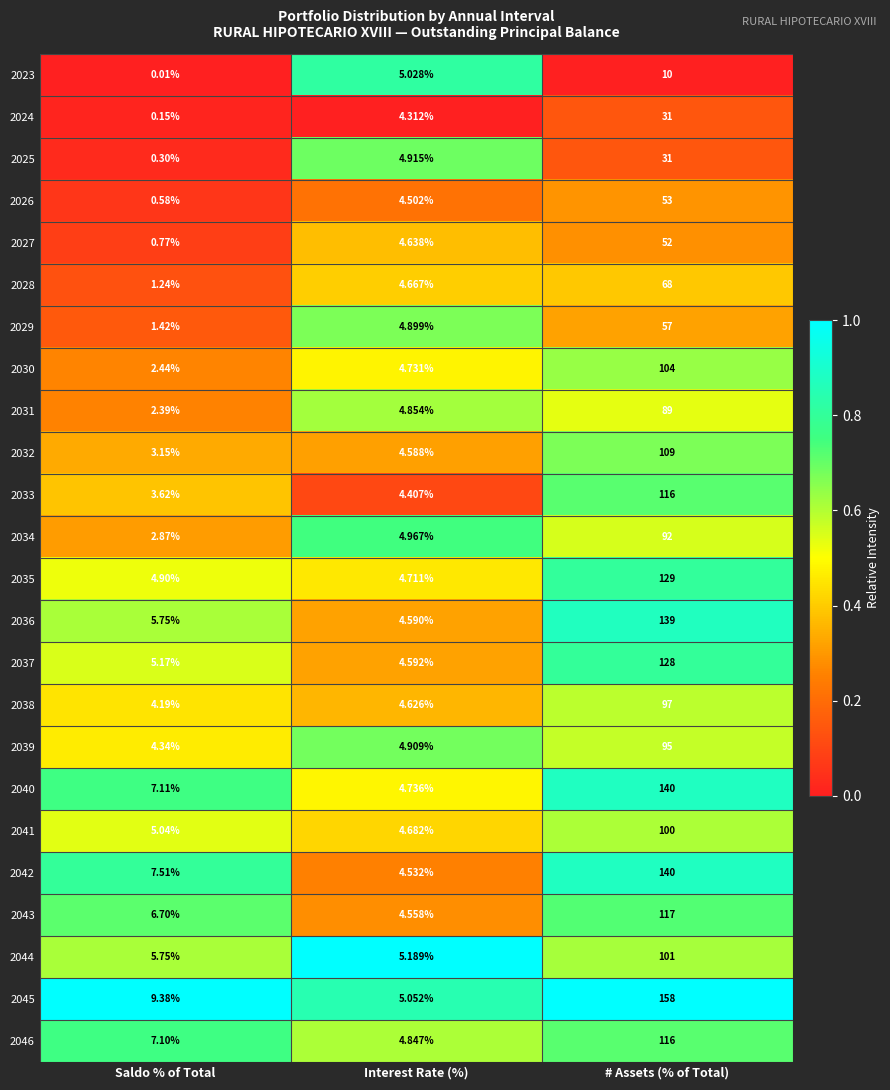

The 2036 series shows 0.3 at Interest Rate (%). True or false?

True